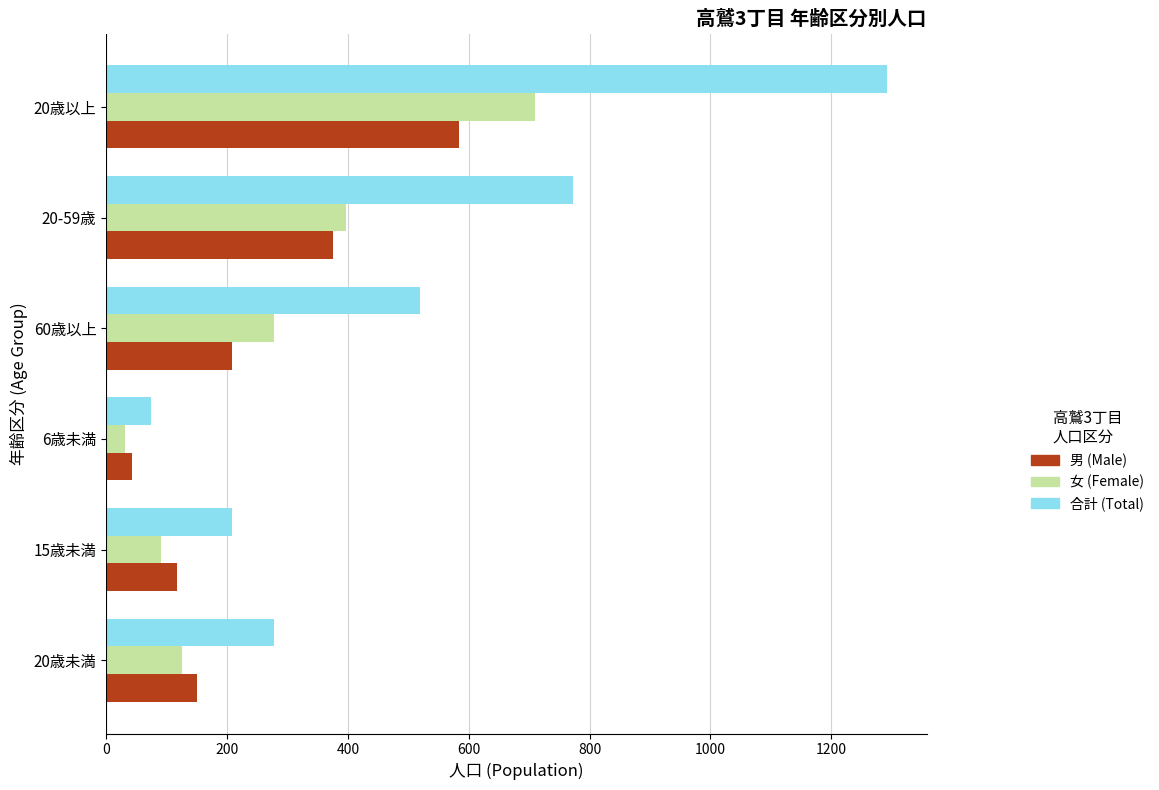

Which label corresponds to the largest value in the chart?

20歳以上